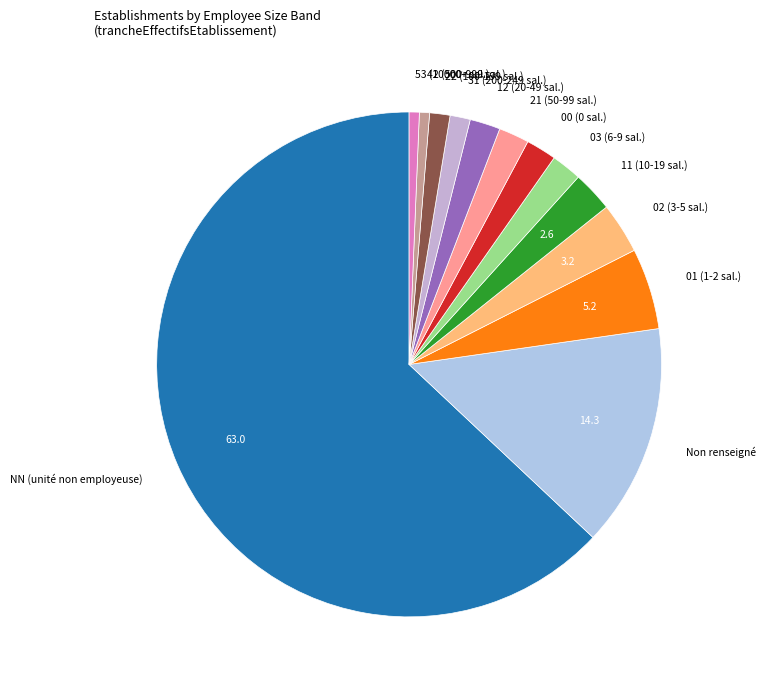

Which slice represents more than half of the pie?

NN (unité non employeuse)